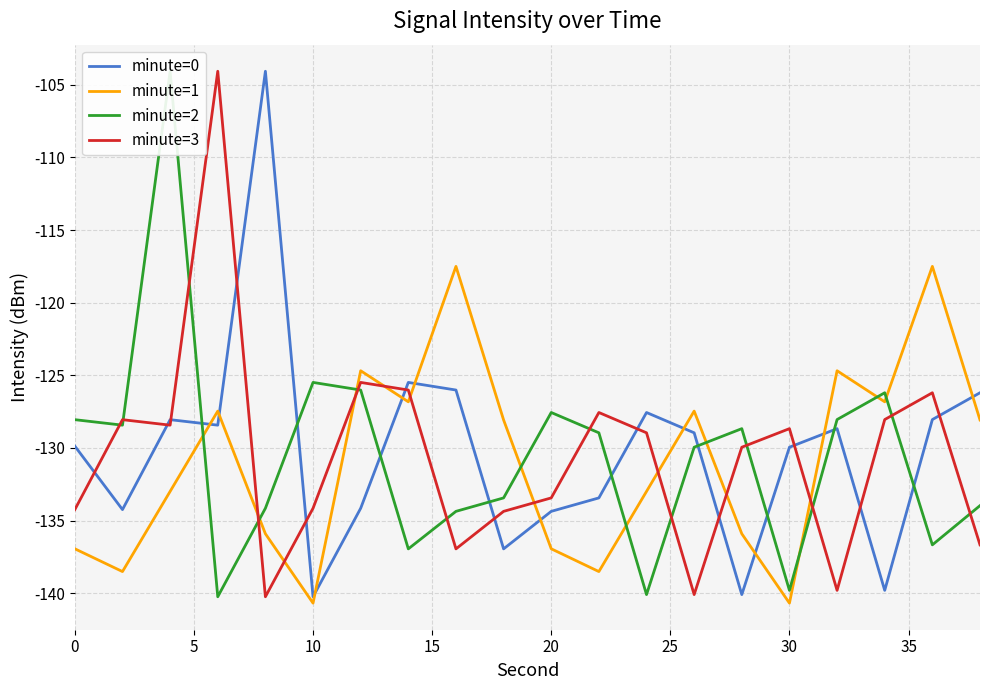

The value of minute=0 at 20 is -55.3. True or false?

False